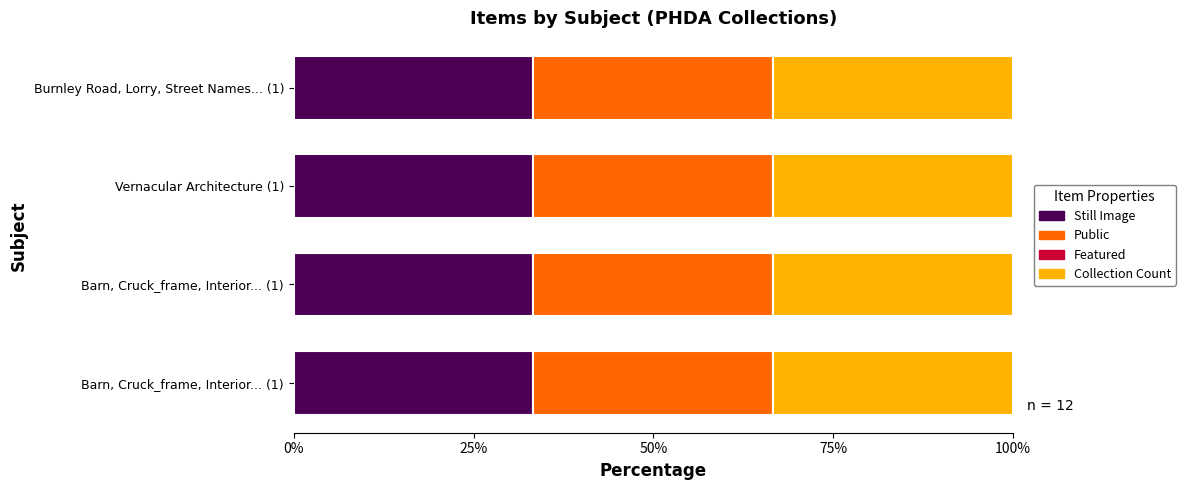

What is the total value across all series at Barn, Cruck_frame, Interior, Stair, Trailer?

3